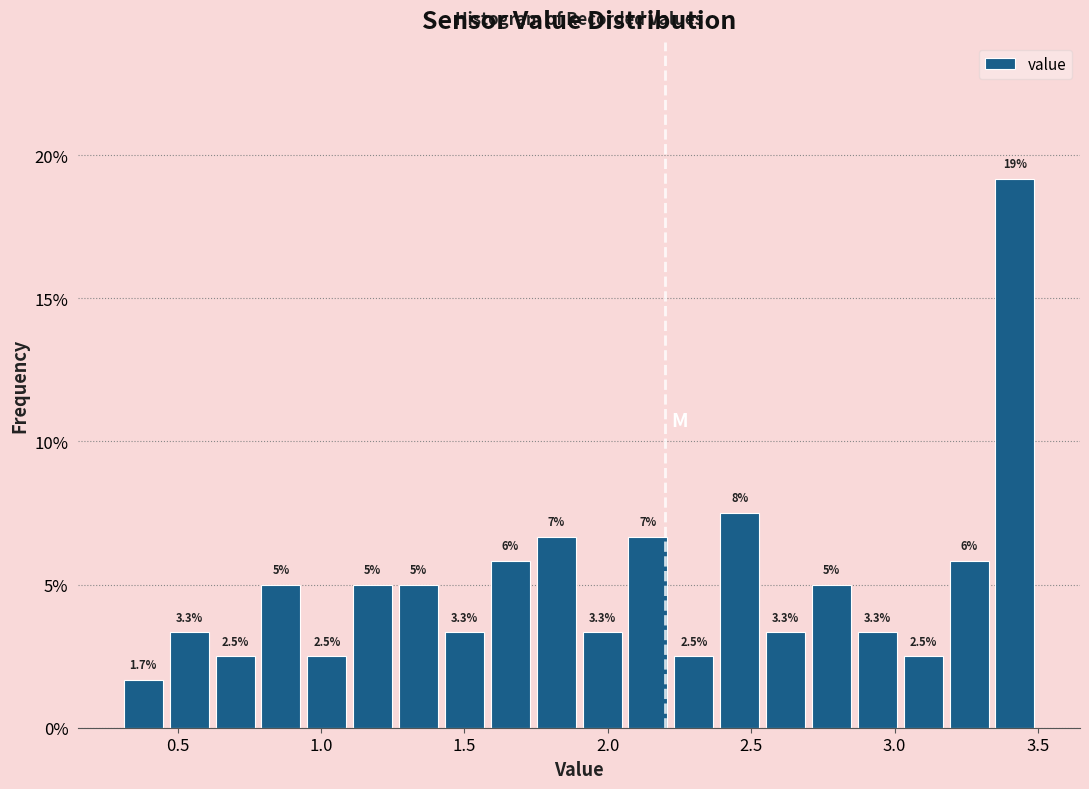

Around what value on the x-axis is the tallest bar? Give the approximate position of its centre, as read against the axis.

3.40